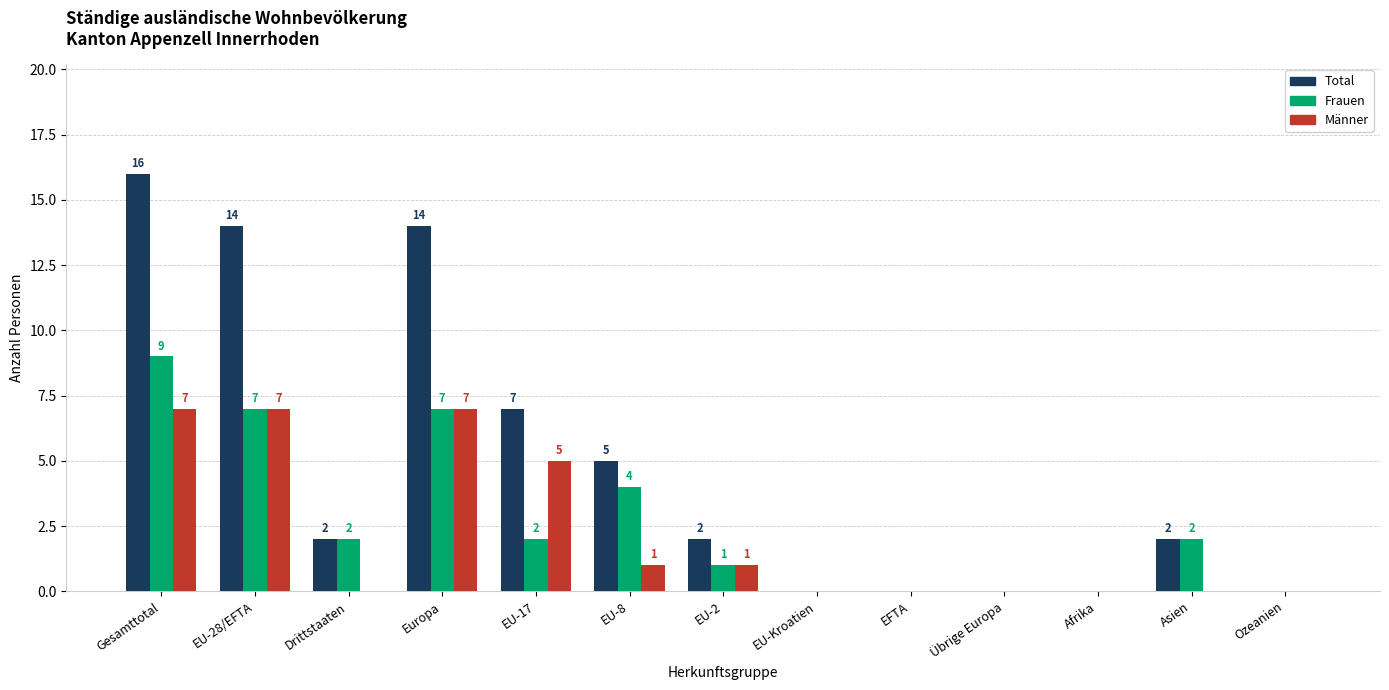

Which series has the widest spread of values?

Total